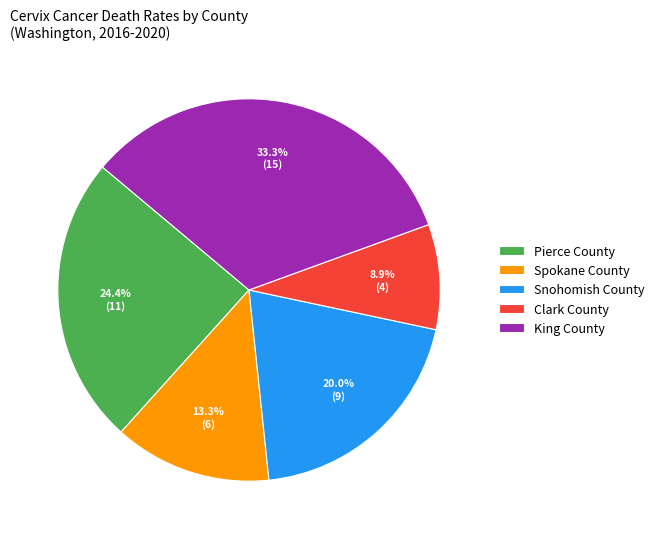

What is the smallest slice in the pie chart?

Clark County